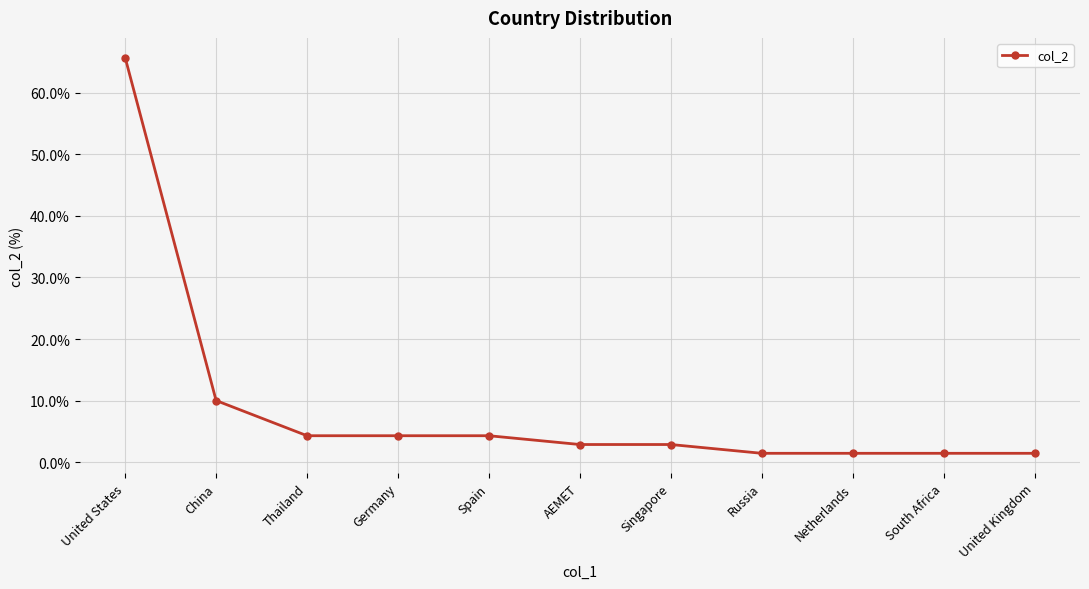

What is the change in value from Singapore to South Africa?

-1.4